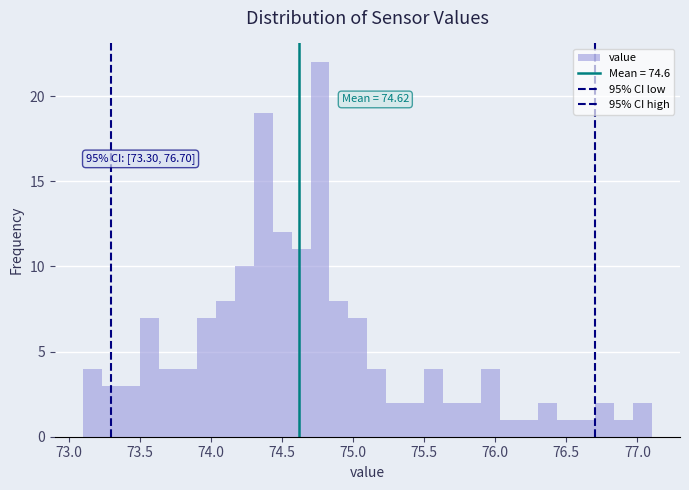

Read against the x-axis, roughly where is the centre of the tallest bar?

74.75